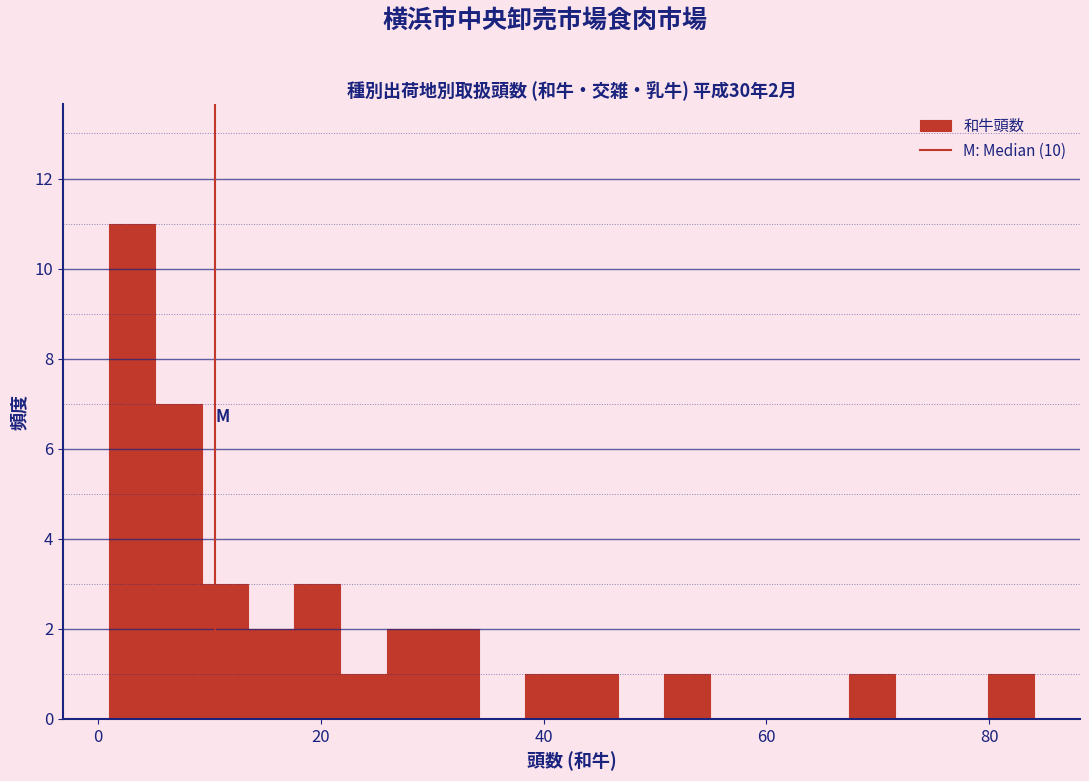

Around what value on the x-axis is the tallest bar? Give the approximate position of its centre, as read against the axis.

4